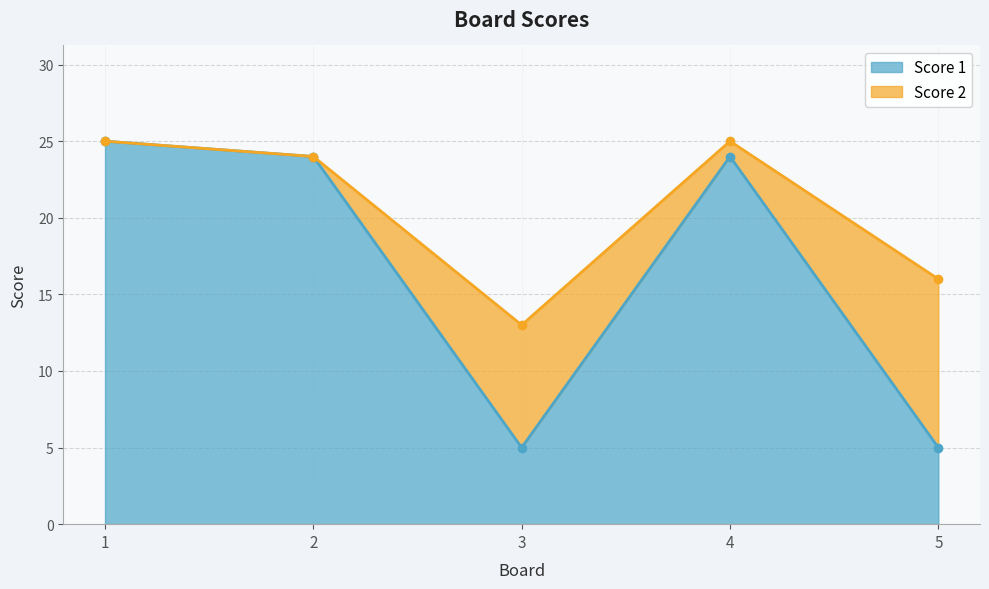

What is the maximum value shown in the chart?

25